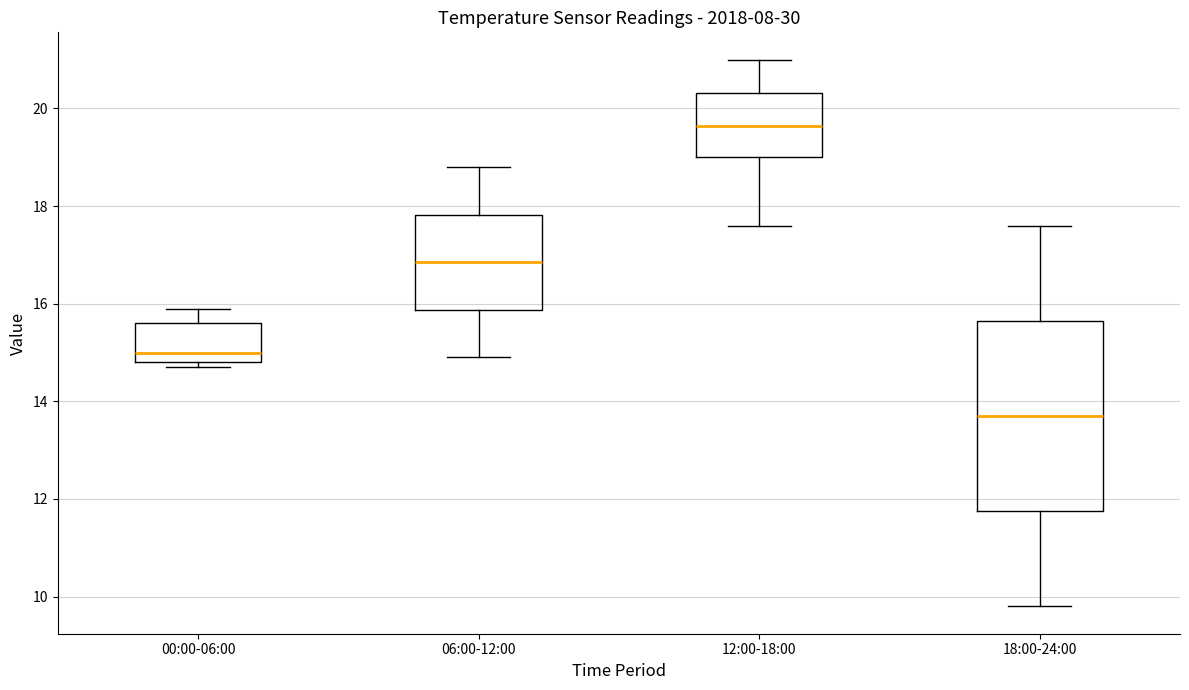

Reading left to right, transcribe this box plot: for each box, give where its median line is, the range the box spans, and where its two whiskers end, as read against the y-axis. The values are not printed on the chart, so give them approximately, as read against the axis.

00:00-06:00: median 15.0, box 14.8 to 15.6, whiskers 14.8 (just below the box's lower edge) to 16.0
06:00-12:00: median 16.8, box 15.8 to 17.8, whiskers 15.0 to 18.8
12:00-18:00: median 19.6, box 19.0 to 20.4, whiskers 17.6 to 21.0
18:00-24:00: median 13.8, box 11.8 to 15.6, whiskers 9.8 to 17.6